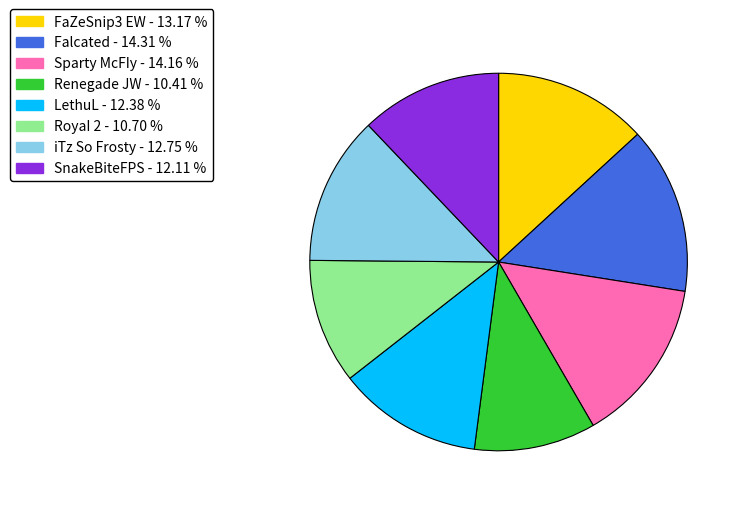

Is it true that iTz So Frosty is 13% of the pie?

True